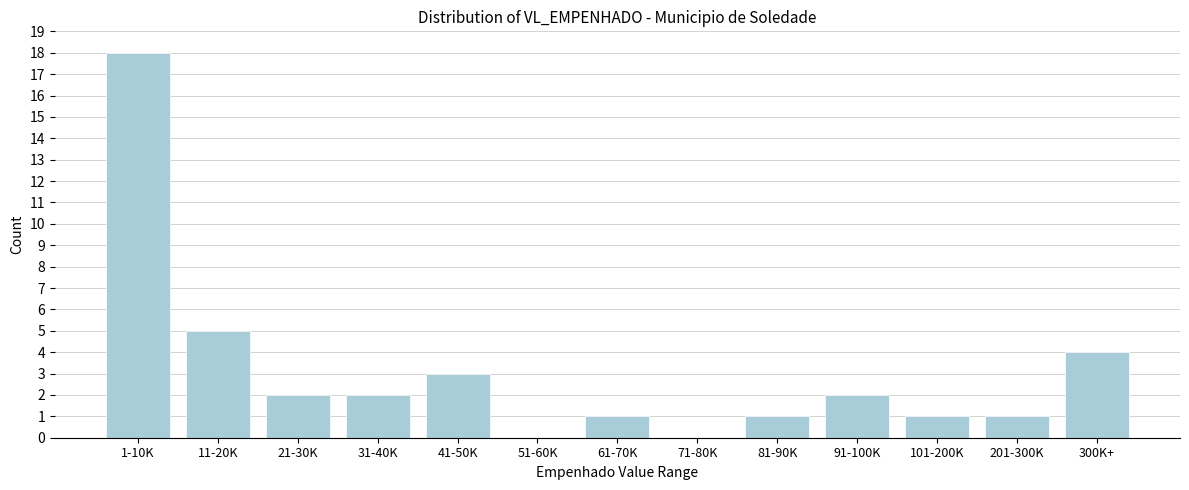

Reading right to left, extract all data points from this chart.

300K+=4	201-300K=1	101-200K=1	91-100K=2	81-90K=1	71-80K=0	61-70K=1	51-60K=0	41-50K=3	31-40K=2	21-30K=2	11-20K=5	1-10K=18